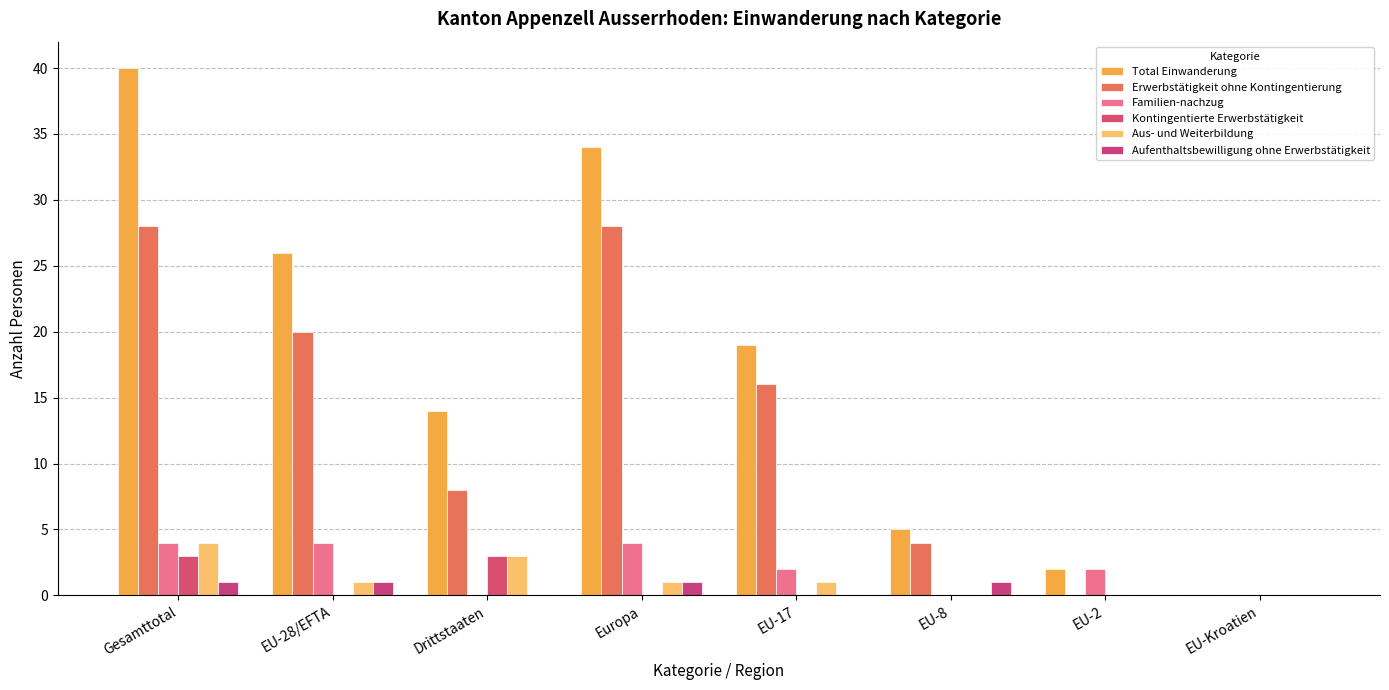

At EU-28/EFTA, list the series in order from smallest to largest.

Kontingentierte Erwerbstätigkeit, Aus- und Weiterbildung, Aufenthaltsbewilligung ohne Erwerbstätigkeit, Familien-nachzug, Erwerbstätigkeit ohne Kontingentierung, Total Einwanderung